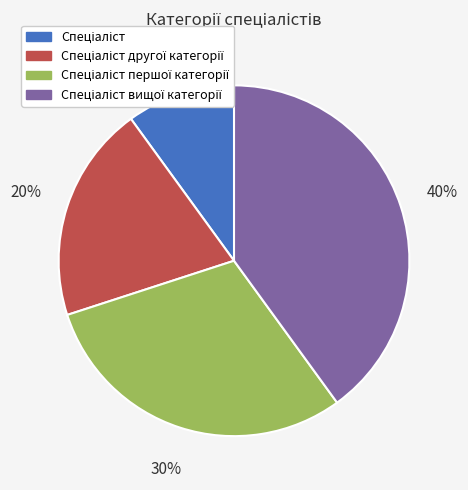

Is there any slice that represents more than half of the pie?

No